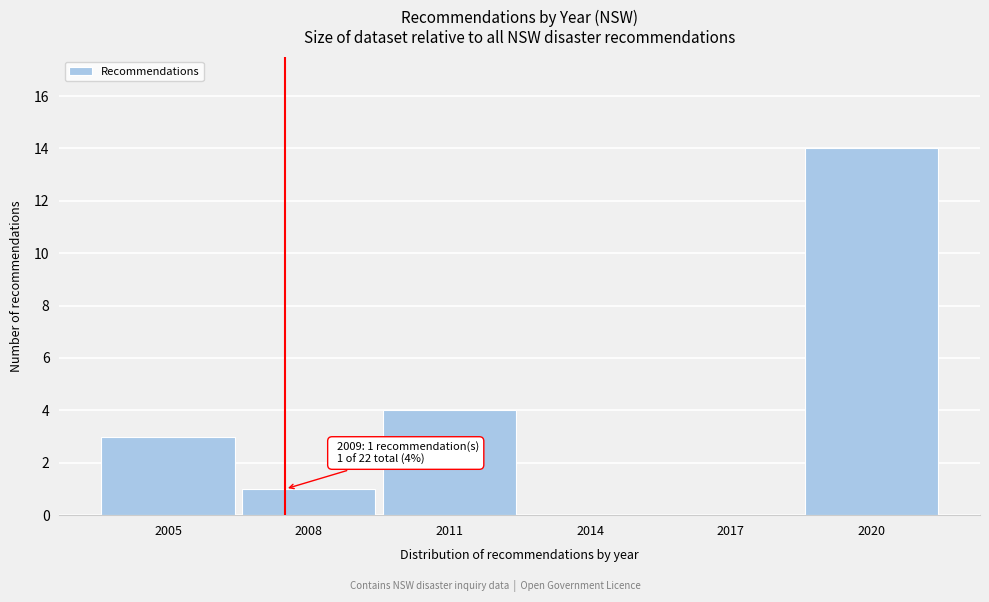

Reading right to left, extract all data points from this chart.

2020=14	2017=0	2014=0	2011=4	2008=1	2005=3